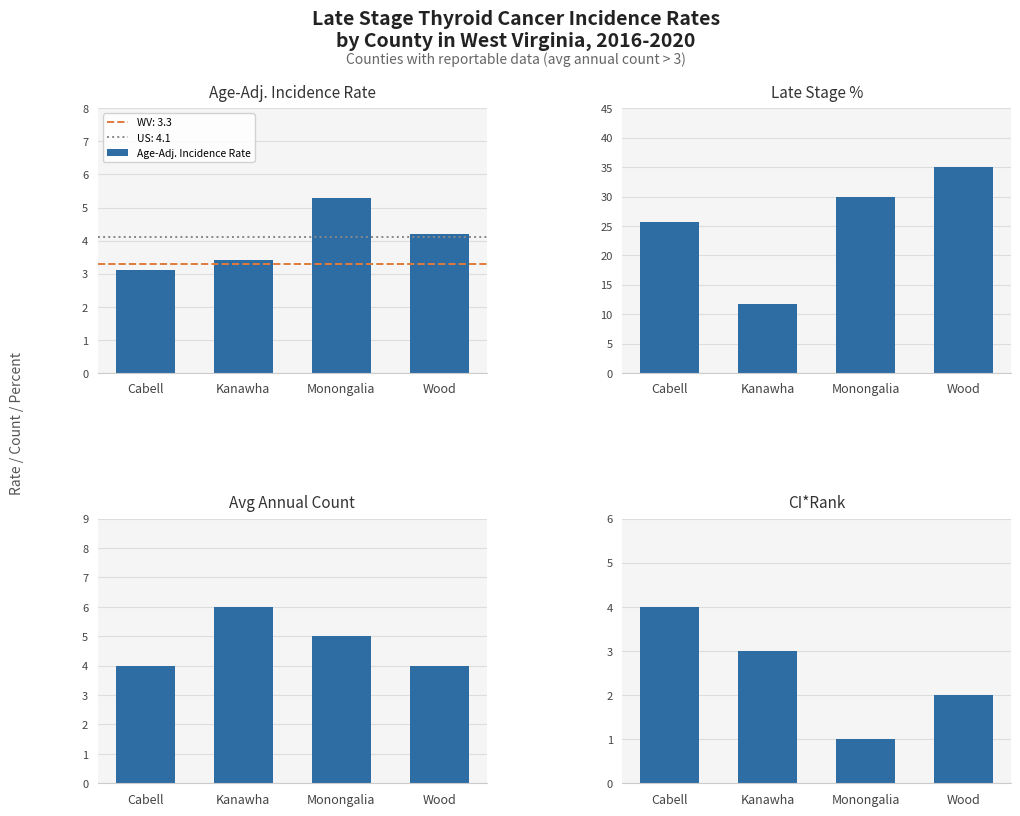

What value does the Age-Adj. Incidence Rate series have at Monongalia?

5.3